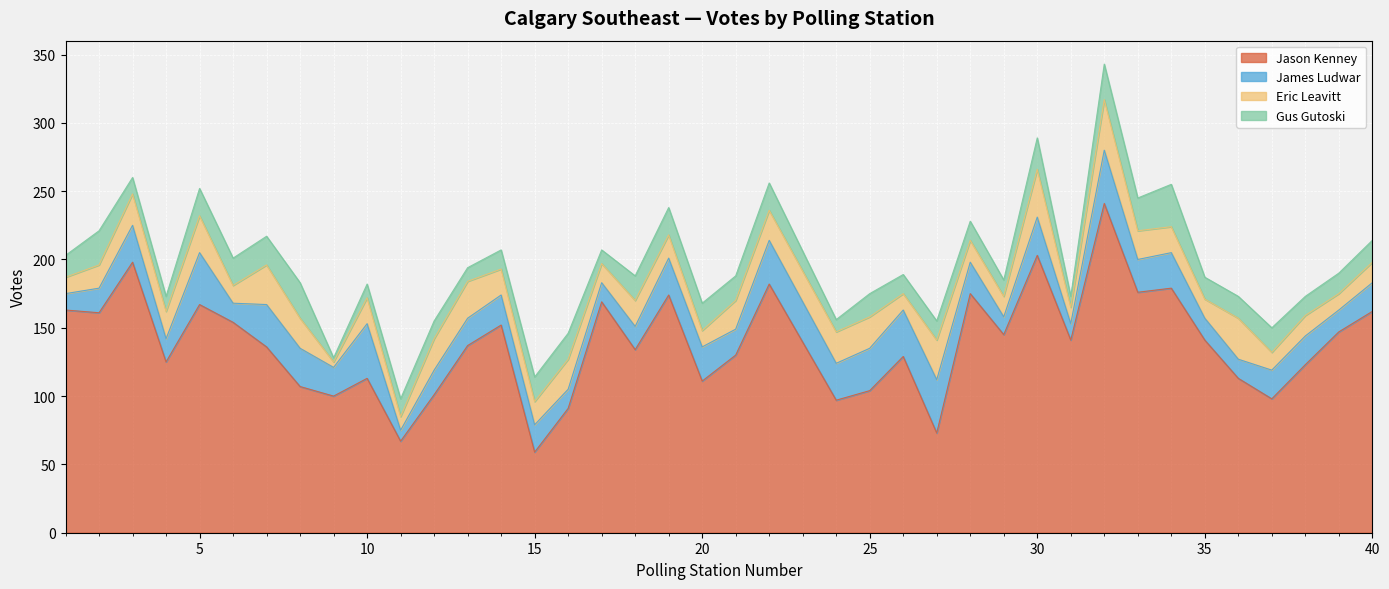

True or false: James Ludwar and Jason Kenney cross at least once.

False